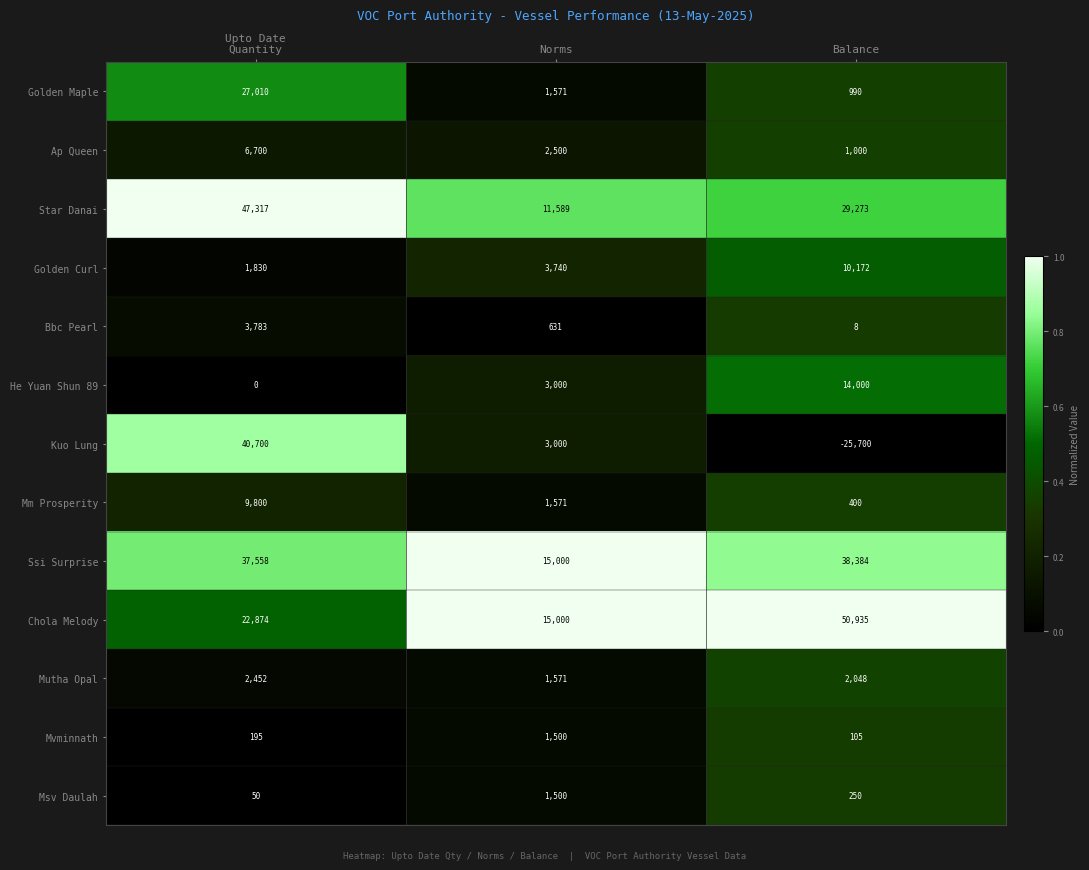

Between Norms and Balance, which series saw the biggest shift?

Chola Melody